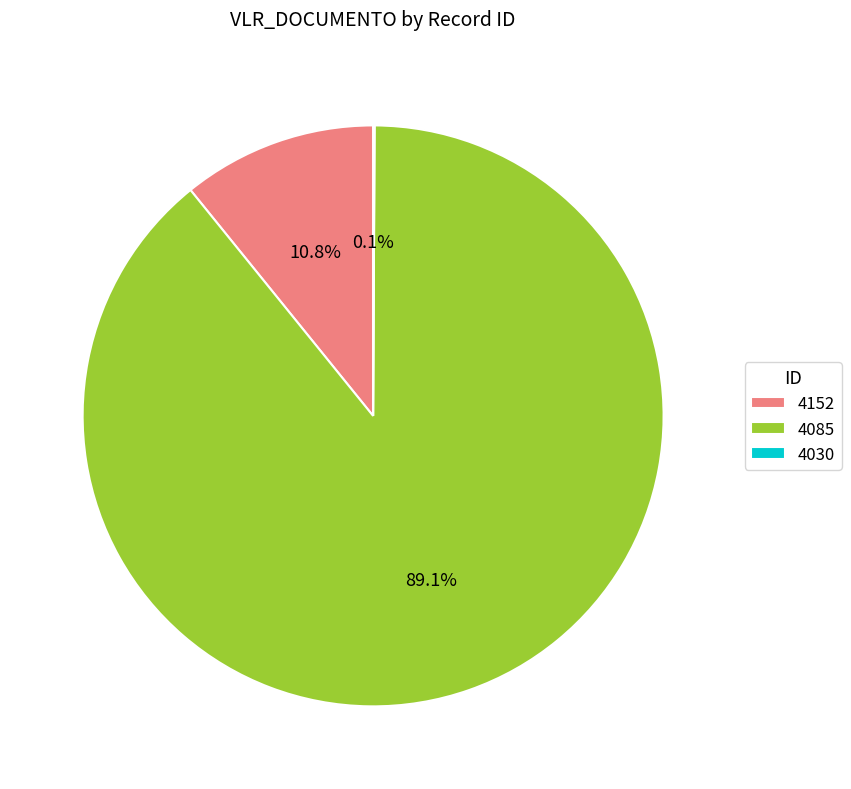

Which category has the biggest portion of the pie?

4085